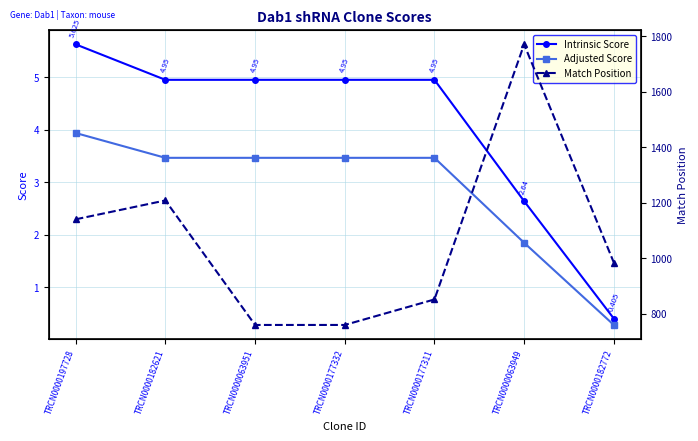

What is the sum of all Match Position values?

7472.0